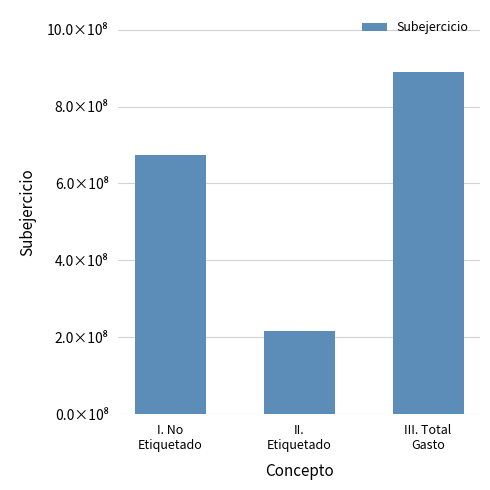

The chart shows a value of 890723298.7 at III. Total
Gasto. True or false?

True